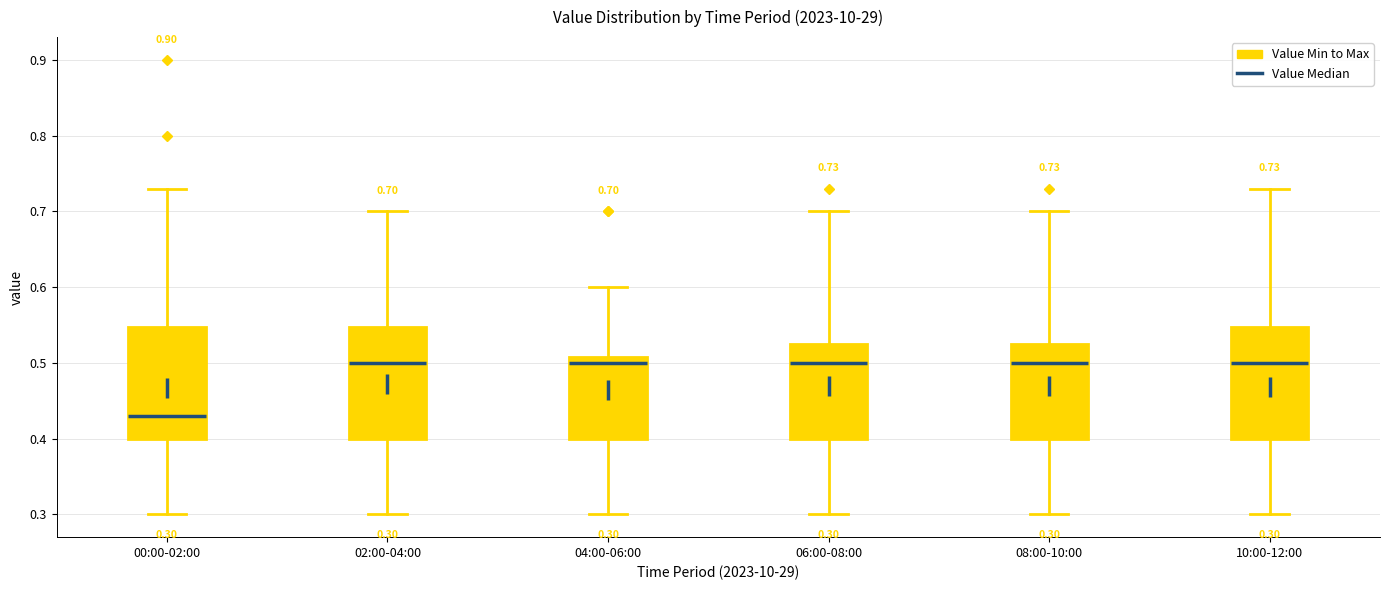

Which box has the lowest median line?

00:00-02:00